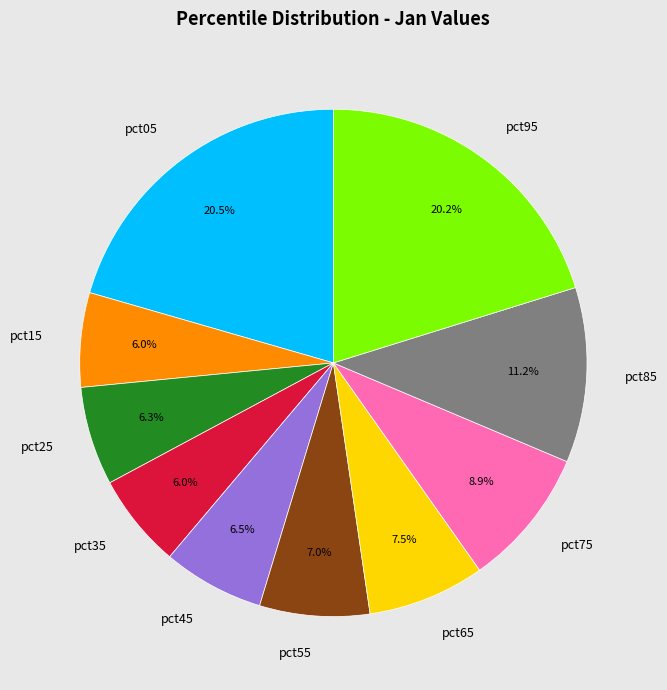

Count the number of slices in the pie.

10